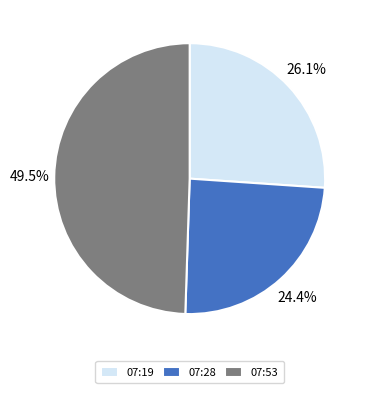

Is the sum of 07:19 and 07:28 greater than half?

Yes